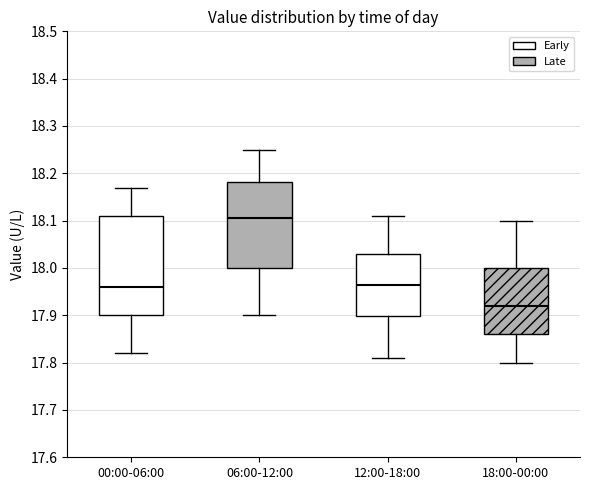

Reading left to right, transcribe this box plot: for each box, give where its median line is, the range the box spans, and where its two whiskers end, as read against the y-axis. The values are not printed on the chart, so give them approximately, as read against the axis.

00:00-06:00: median 17.96, box 17.90 to 18.11, whiskers 17.82 to 18.17
06:00-12:00: median 18.11, box 18.00 to 18.18, whiskers 17.90 to 18.25
12:00-18:00: median 17.97, box 17.90 to 18.03, whiskers 17.81 to 18.11
18:00-00:00: median 17.92, box 17.86 to 18.00, whiskers 17.80 to 18.10